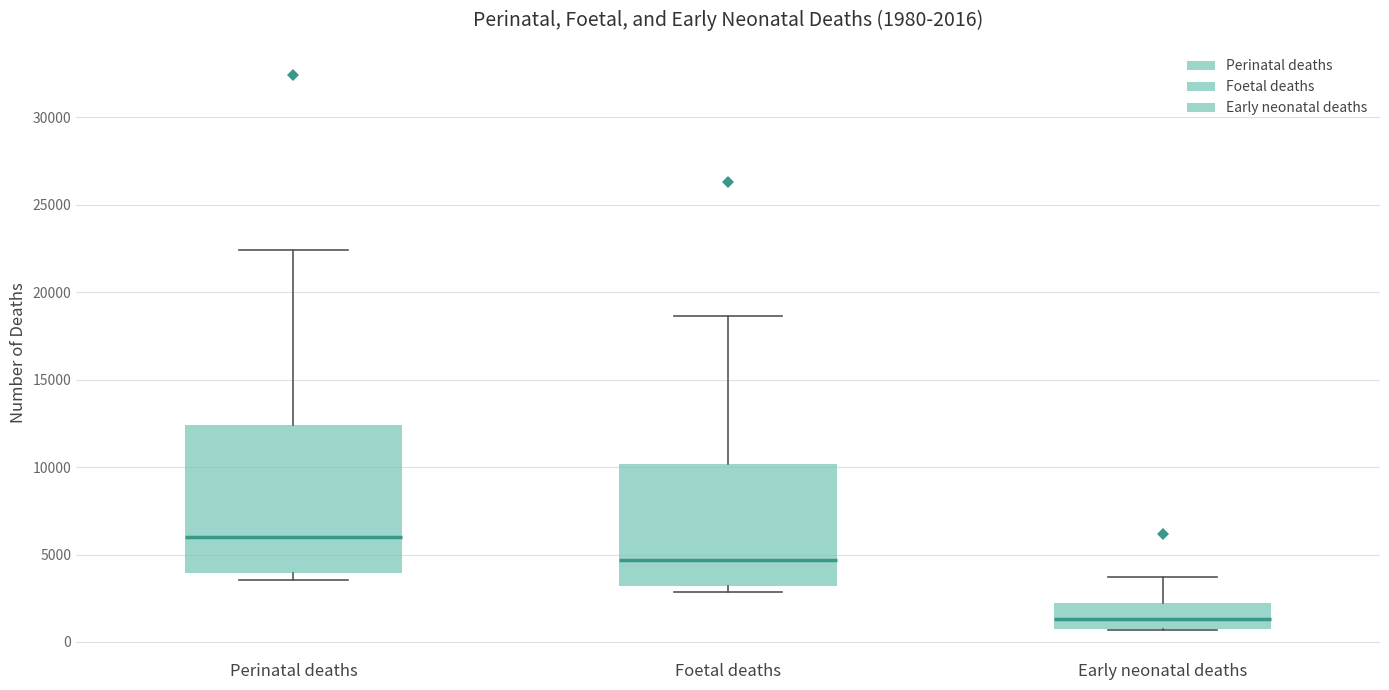

Comparing the boxes themselves (not the whiskers), which one is the tallest?

Perinatal deaths